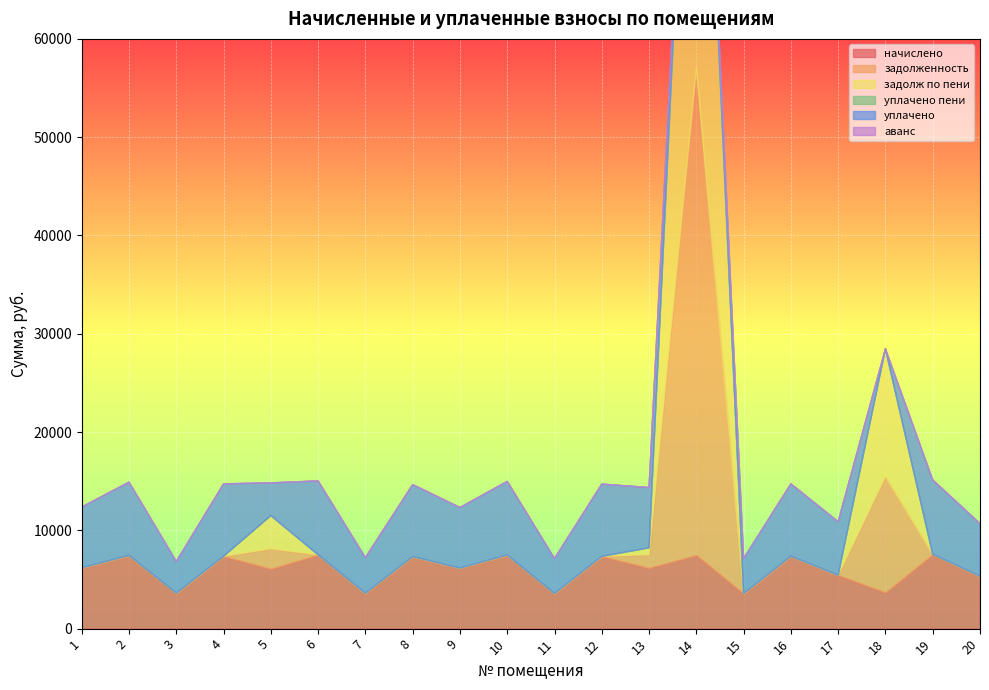

At which category is the sum across all series the highest?

14